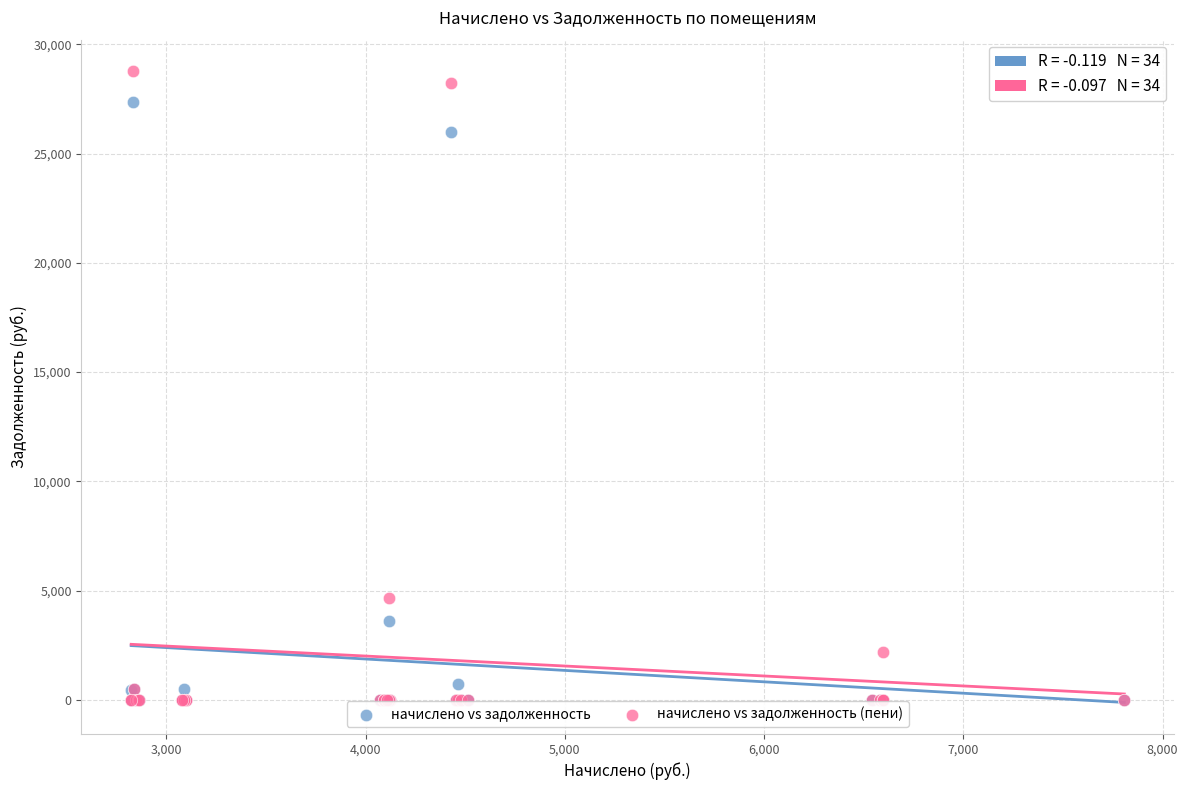

In the начислено vs задолженность series, what Y value is closest to 13679?

3602.2